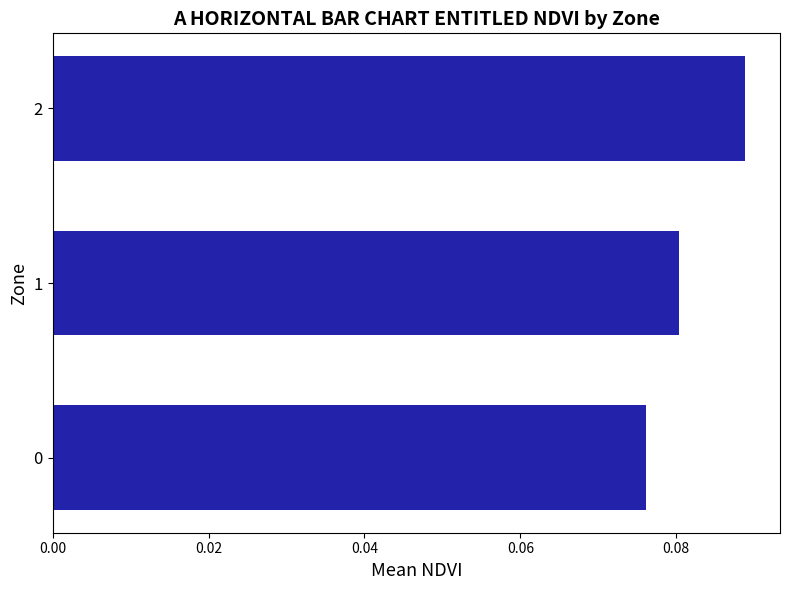

Is it true that the value at 0 is 0.0?

False